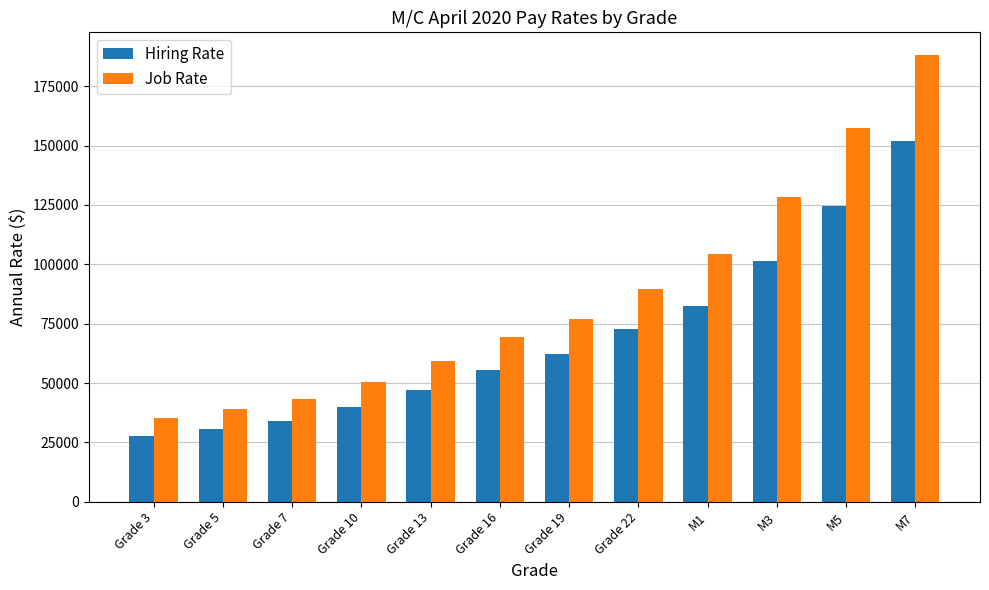

Is it true that Job Rate equals 129294 at Grade 19?

False